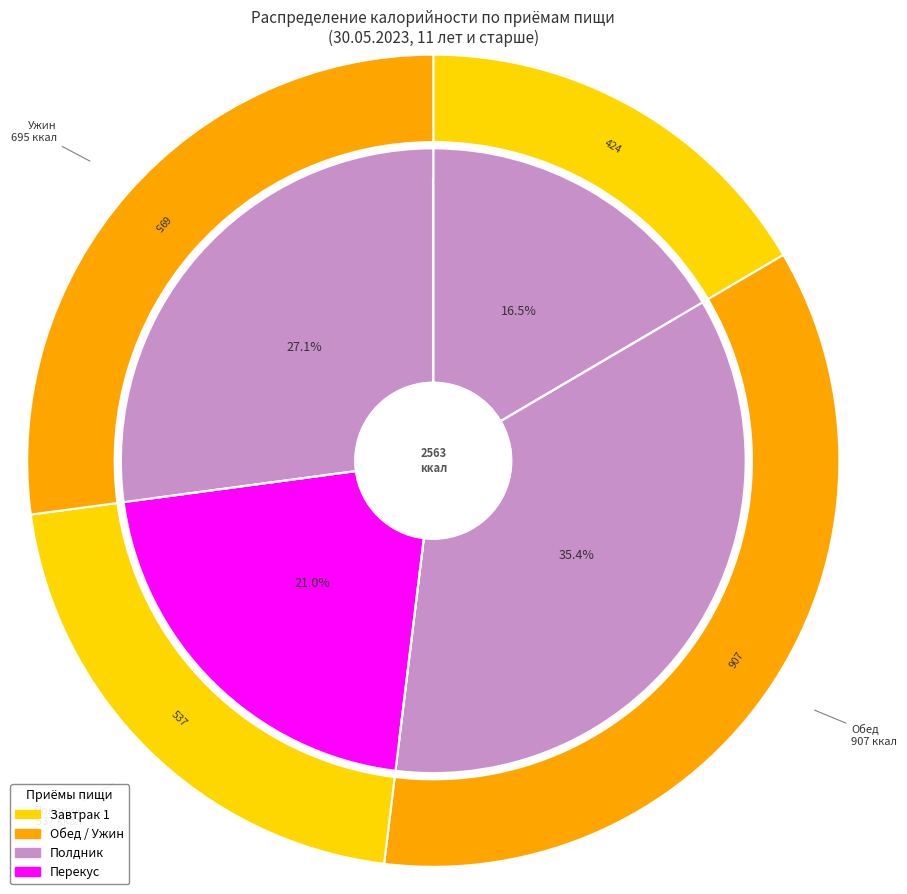

How many slices are in this pie chart?

4